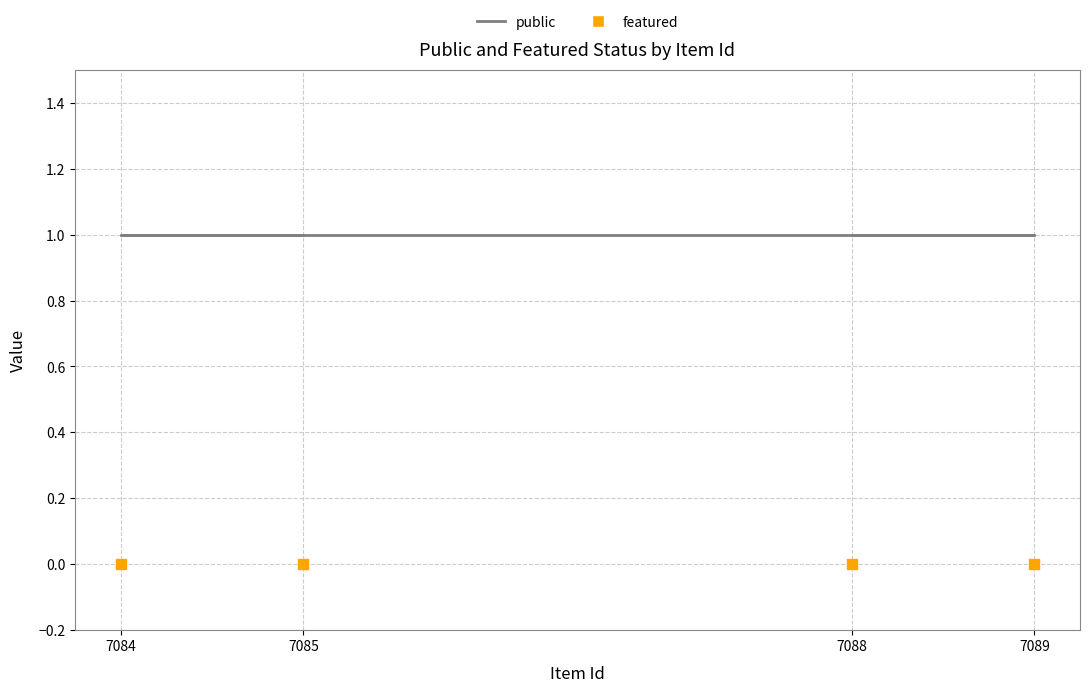

Which series contains the lowest Y value?

featured